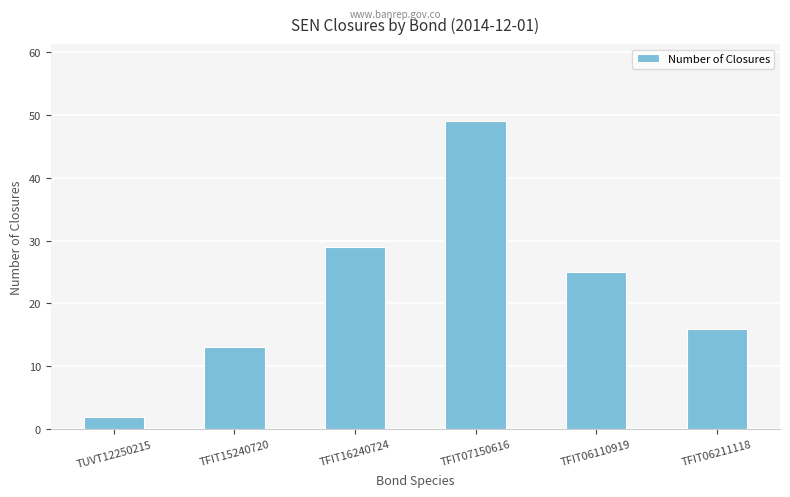

Which label corresponds to the largest value in the chart?

TFIT07150616